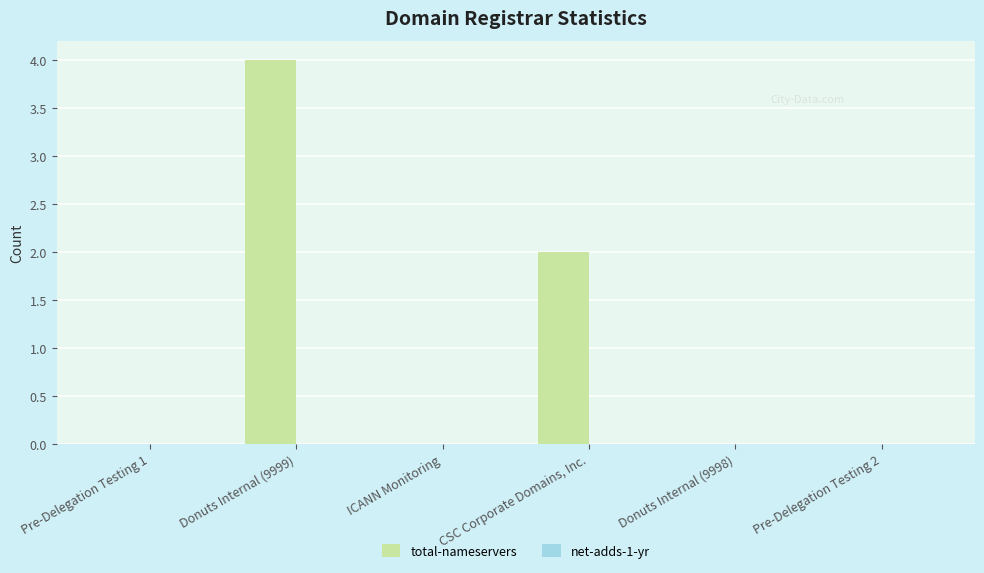

Is it true that the value at Pre-Delegation Testing 2 is 0?

True